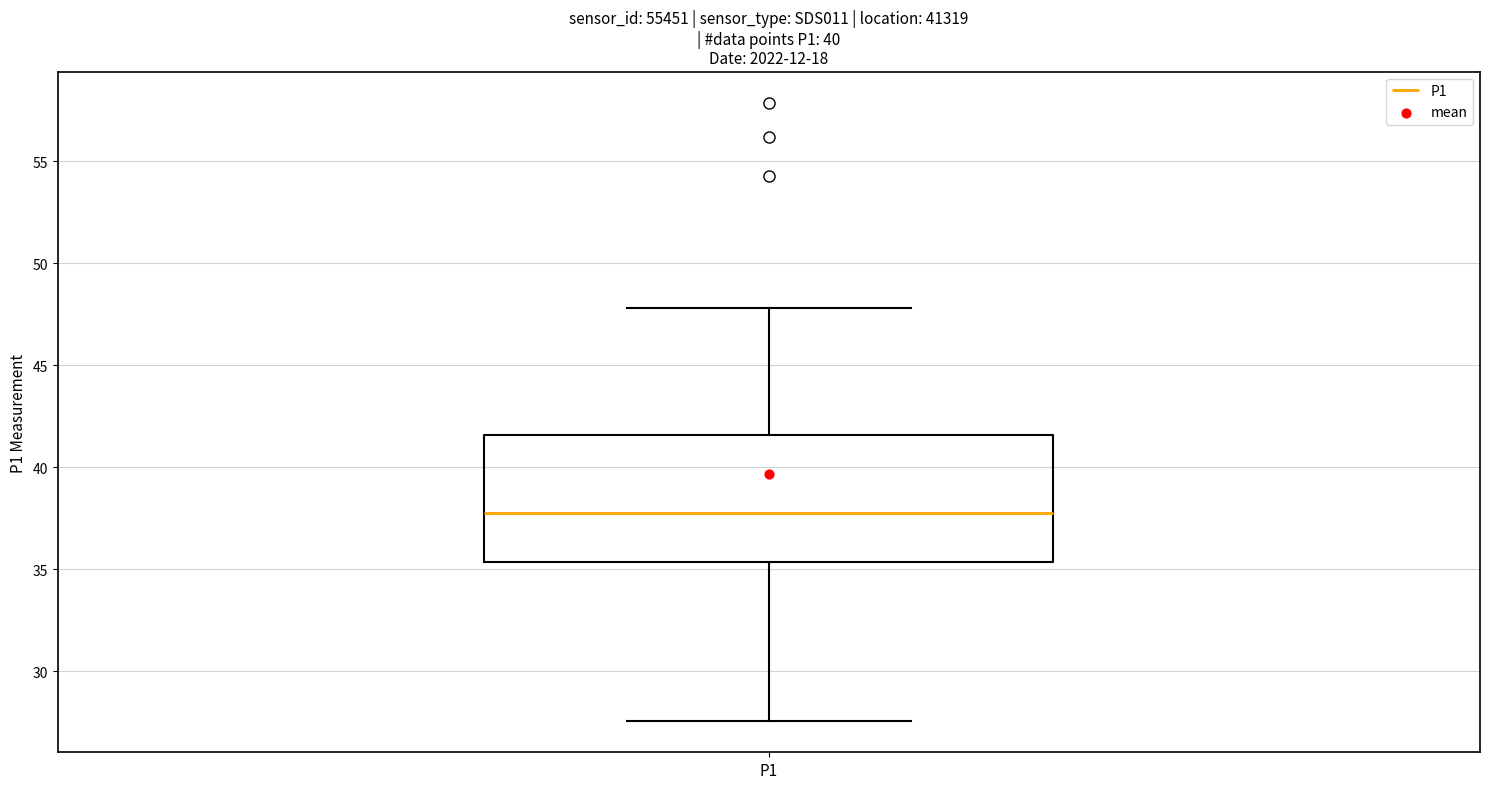

Read this box plot against the y-axis: the position of the median line, the range covered by the box, and the ends of both whiskers. The values are not printed on the chart, so give them approximately, as read against the axis.

median 38.0, box 35.5 to 41.5, whiskers 27.5 to 48.0